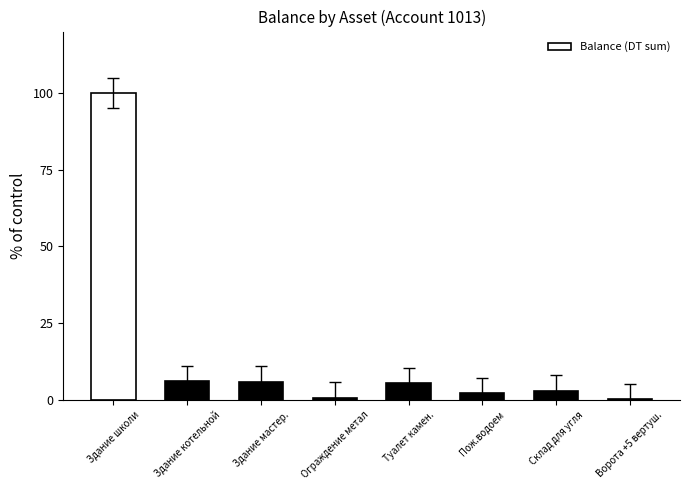

The chart shows a value of 3.0 at Склад для угля. True or false?

True